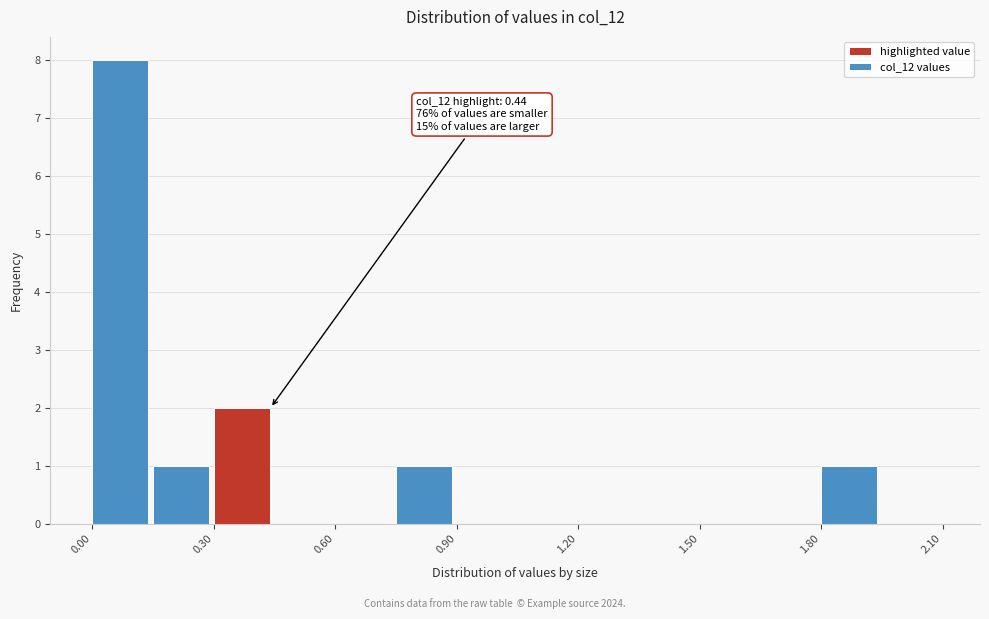

Read against the x-axis, roughly where is the centre of the tallest bar?

0.05